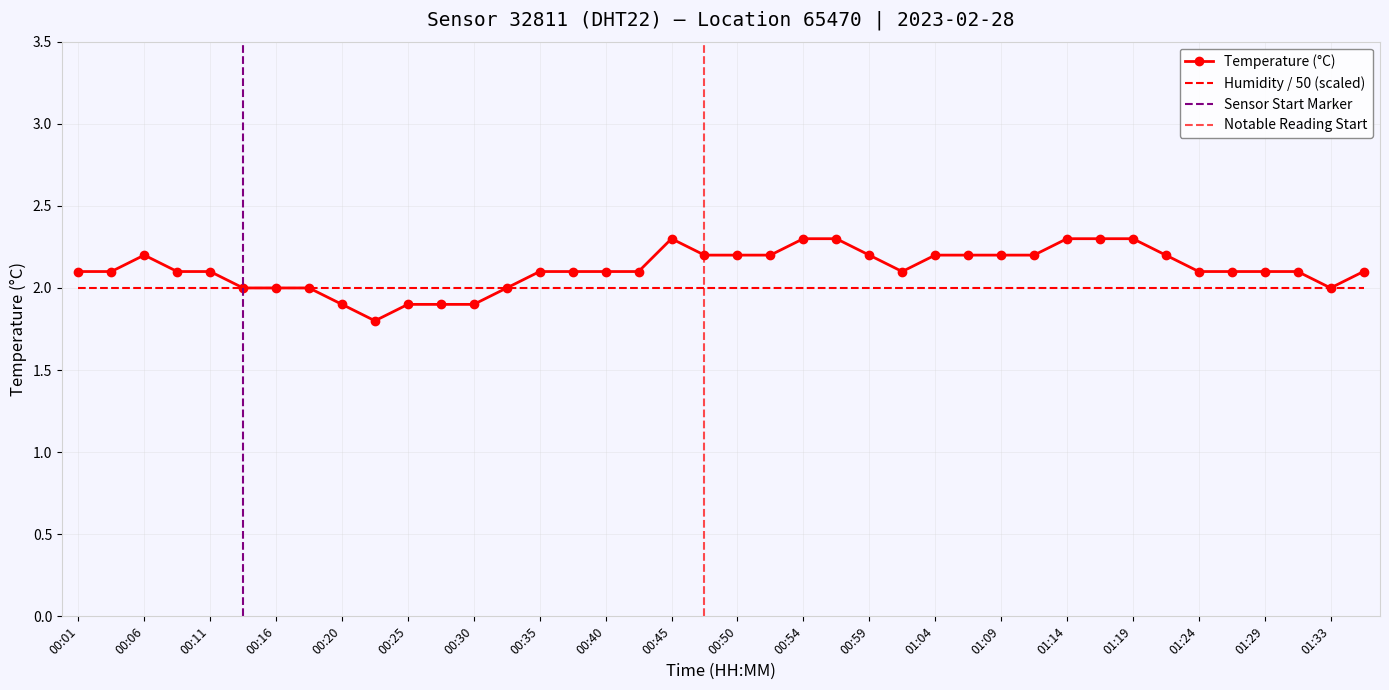

List the labels in order of value, smallest first.

00:23, 00:20, 00:25, 00:28, 00:30, 00:13, 00:16, 00:18, 00:33, 01:33, 00:01, 00:03, 00:08, 00:11, 00:35, 00:37, 00:40, 00:42, 01:02, 01:24, 01:26, 01:29, 01:31, 01:36, 00:06, 00:47, 00:50, 00:52, 00:59, 01:04, 01:07, 01:09, 01:12, 01:21, 00:45, 00:54, 00:57, 01:14, 01:17, 01:19